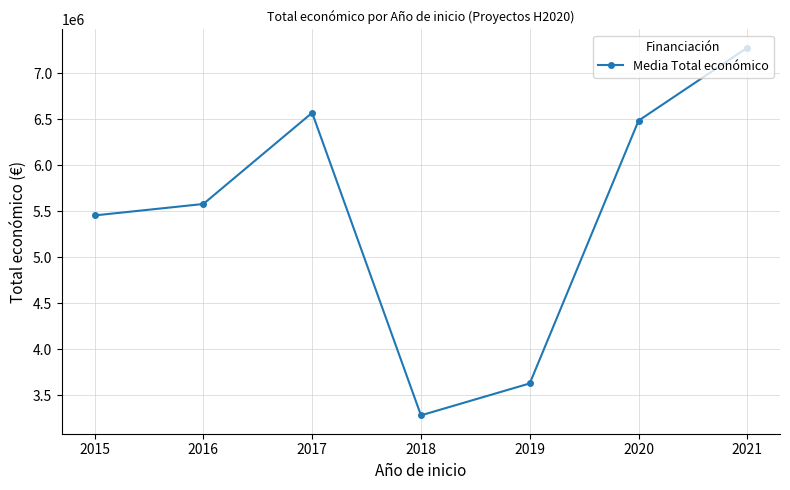

Does the chart display data point markers on the line(s)?

Yes